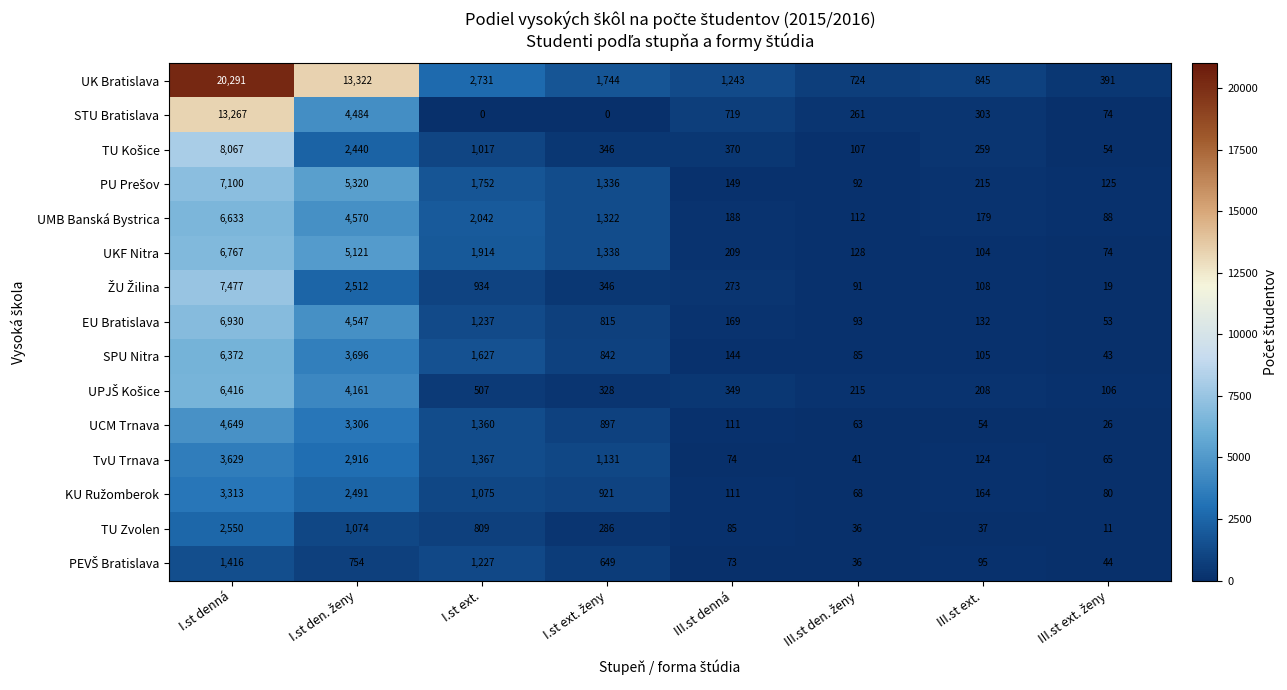

What is the sum of all UMB Banská Bystrica values?

15134